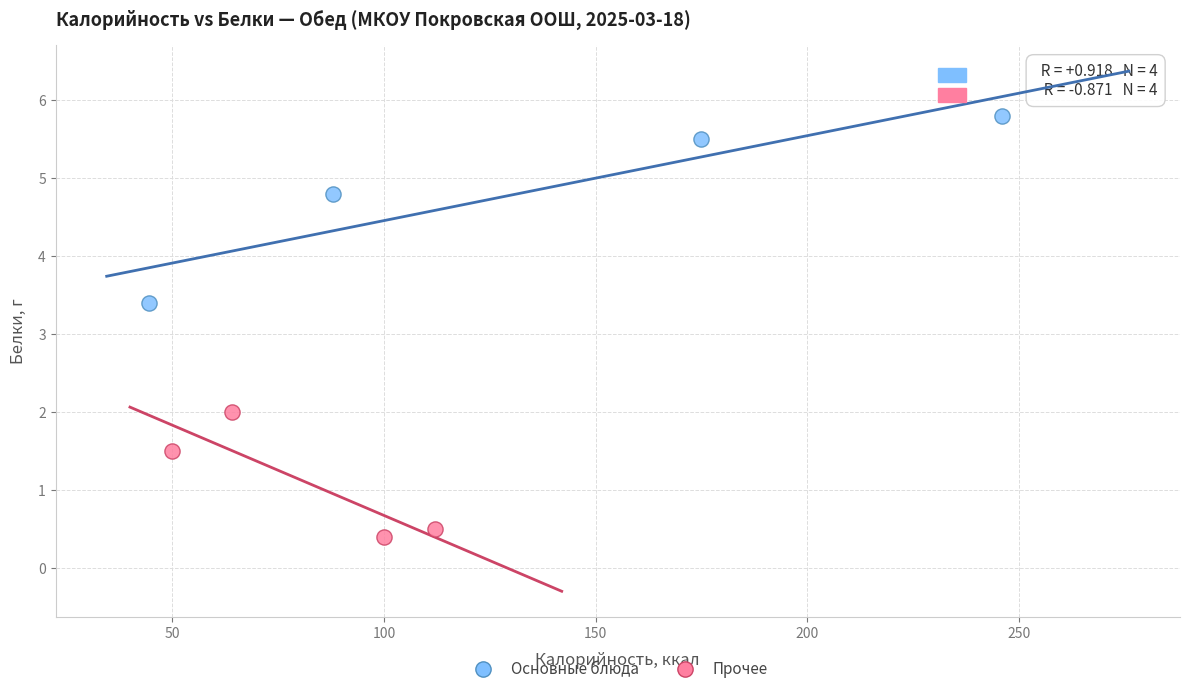

Which series has the largest Y range (max minus min)?

Основные блюда